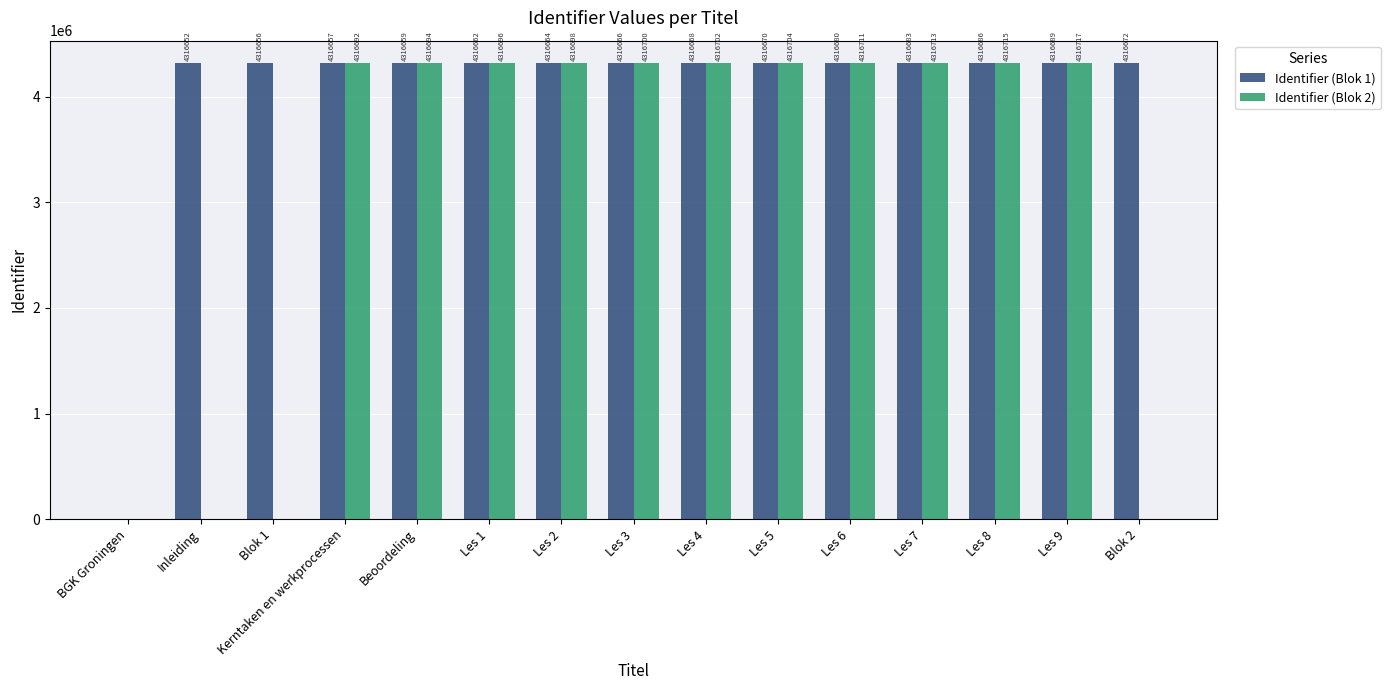

How many values in Identifier (Blok 2) are above zero?

11